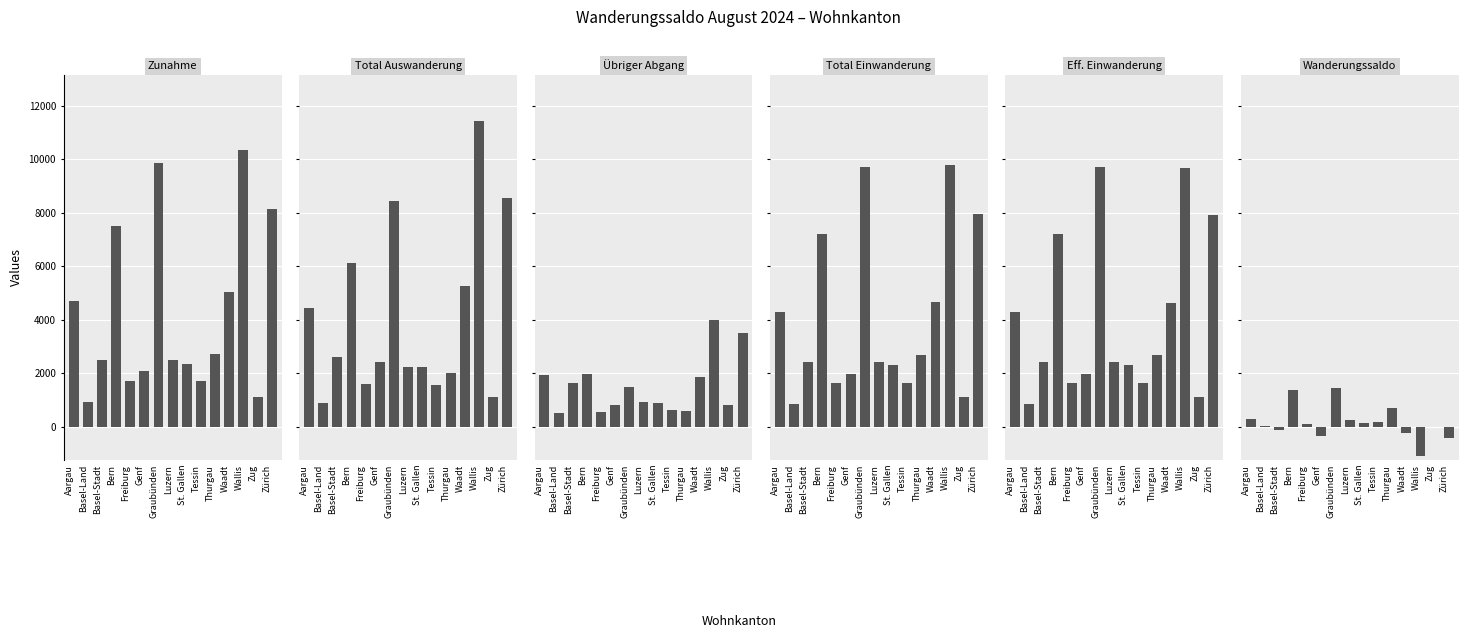

What is the smallest value displayed?

-1084